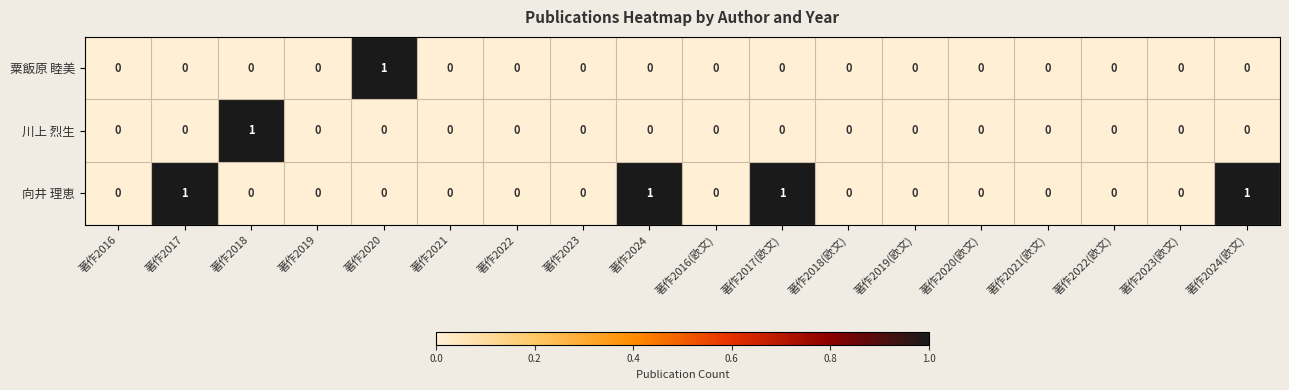

Which series has the largest total across all categories?

向井 理恵